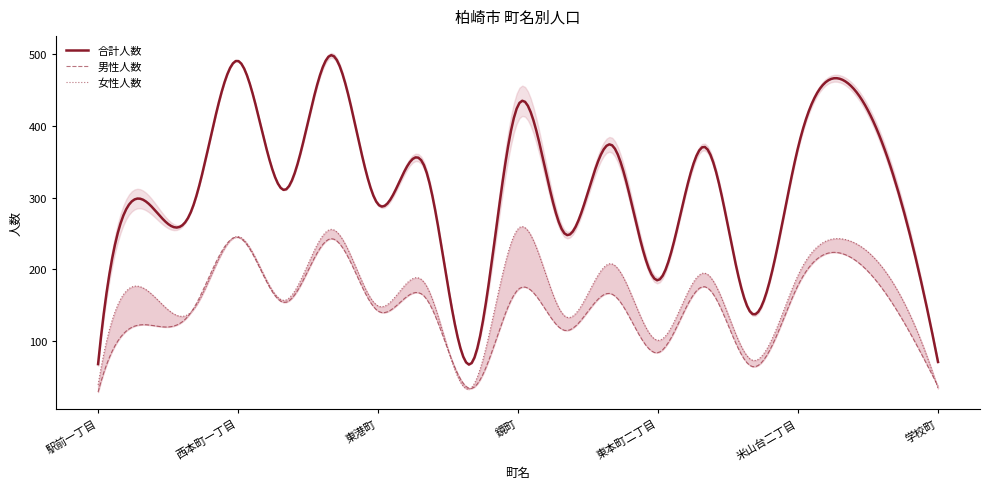

How many intersections are there between 女性人数 and 男性人数?

1